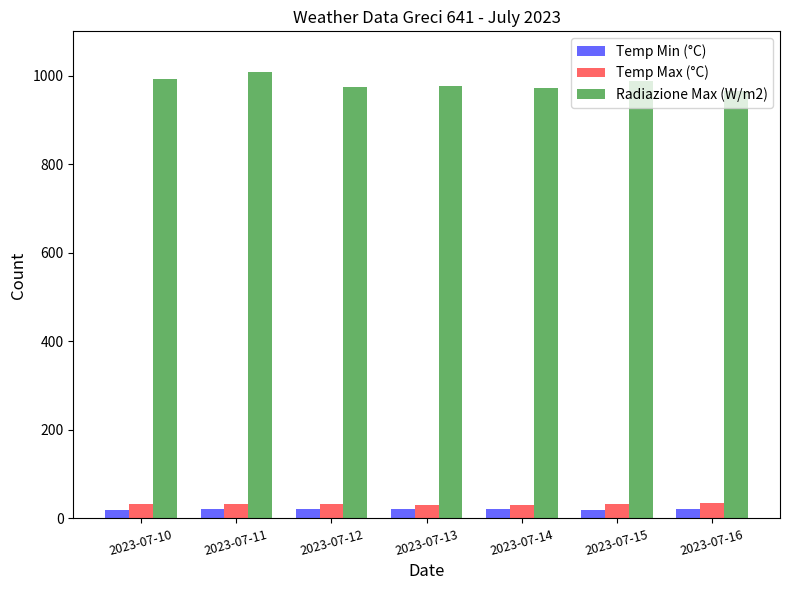

Which series has the largest range (max minus min)?

Radiazione Max (W/m2)